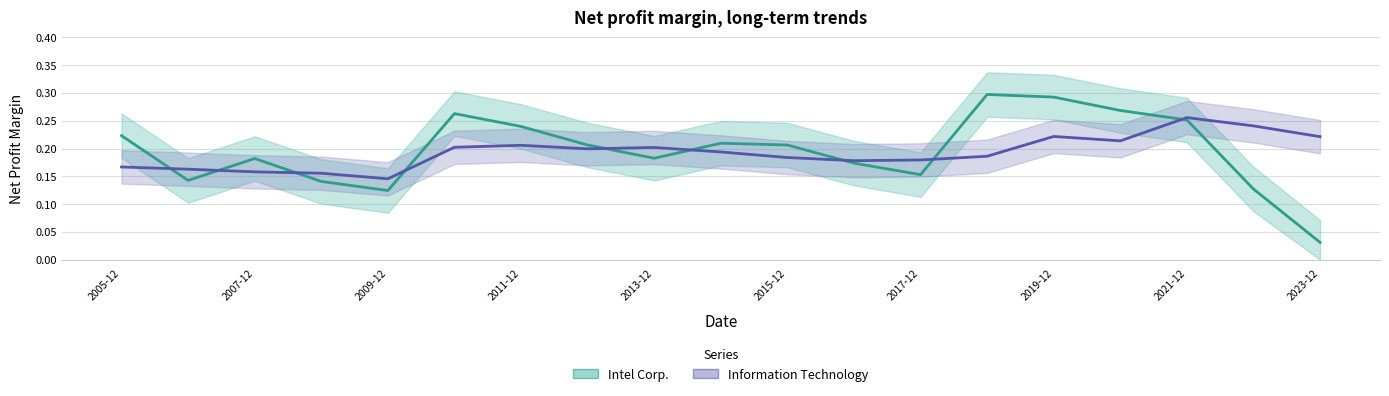

What is the value of the Intel Corp. point at the 3rd from the left?

0.2